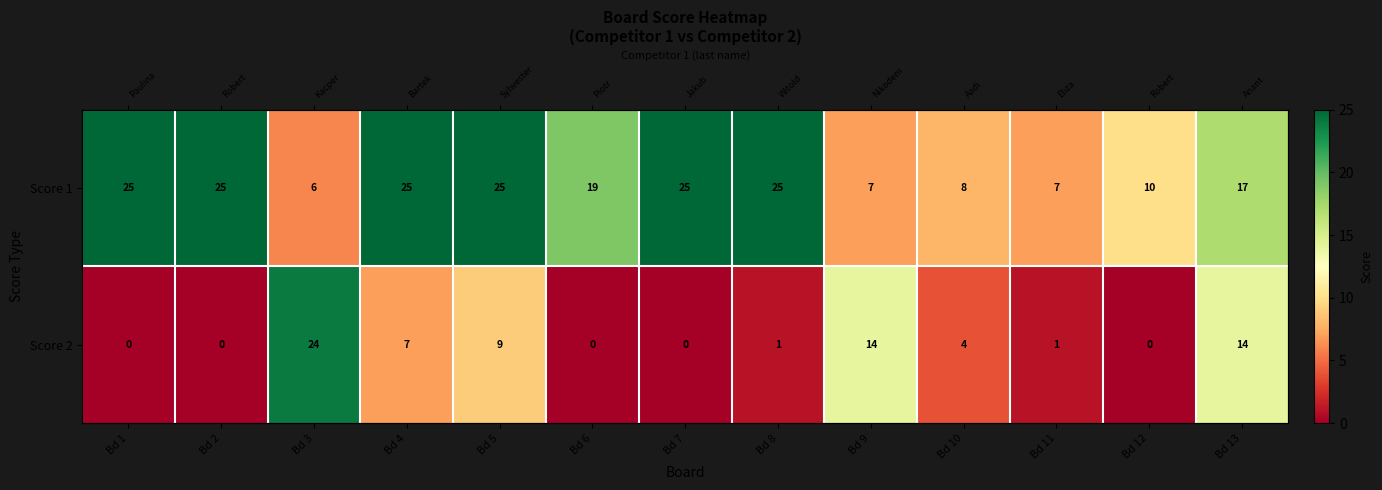

How many distinct data groups are displayed?

2